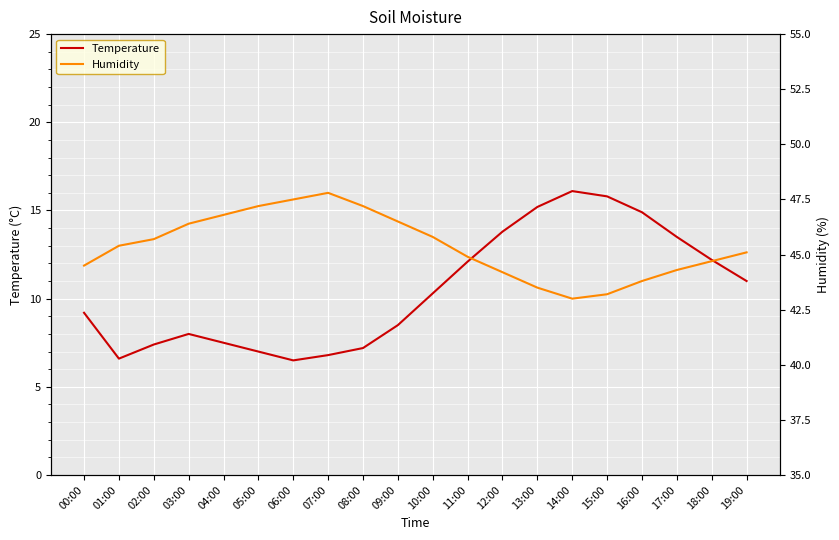

Which series has the largest range (max minus min)?

Temperature